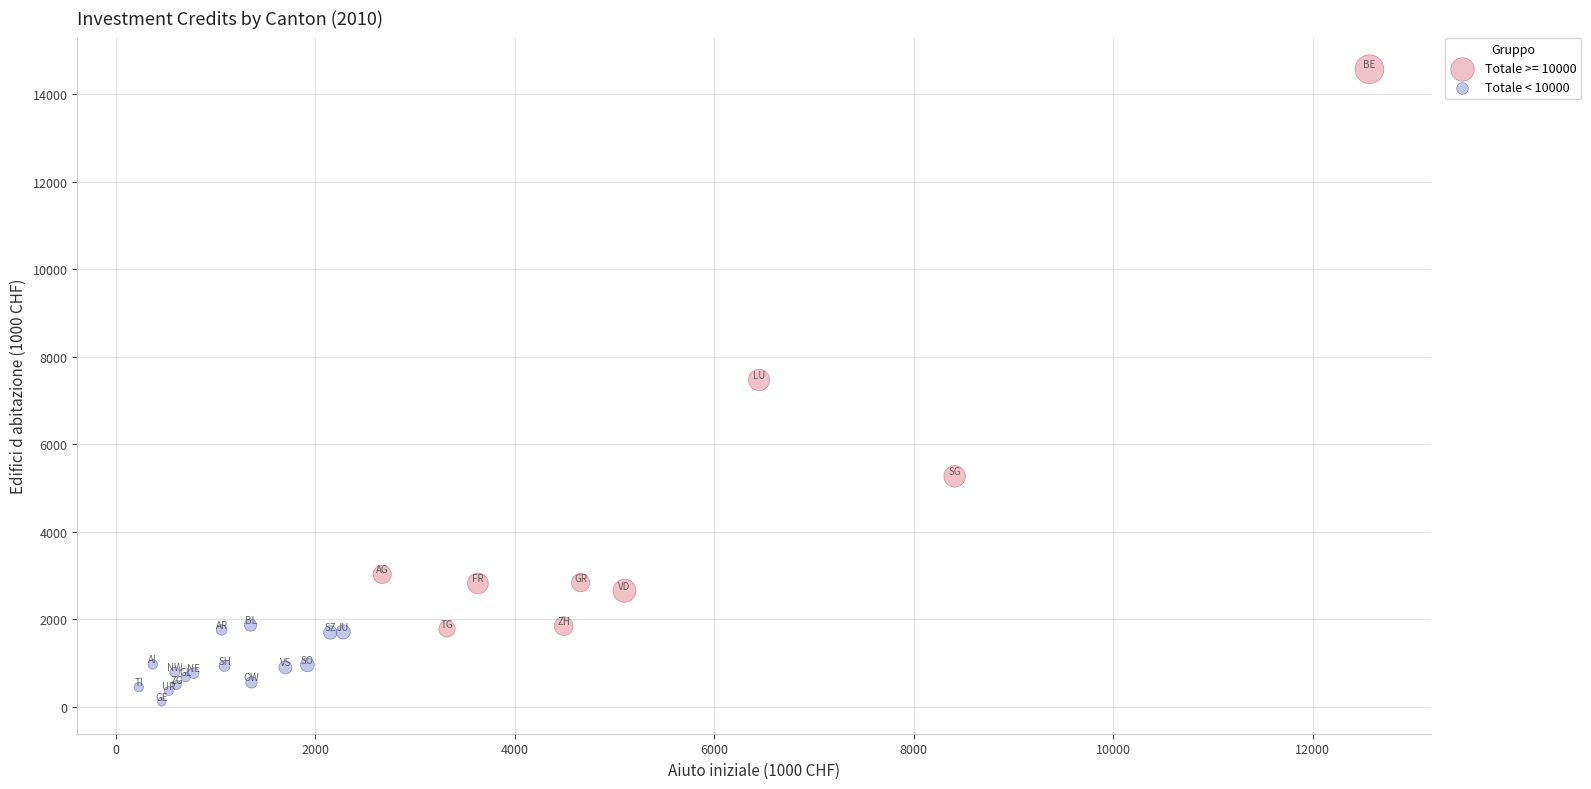

Which series reaches the minimum Y coordinate?

Totale < 10000